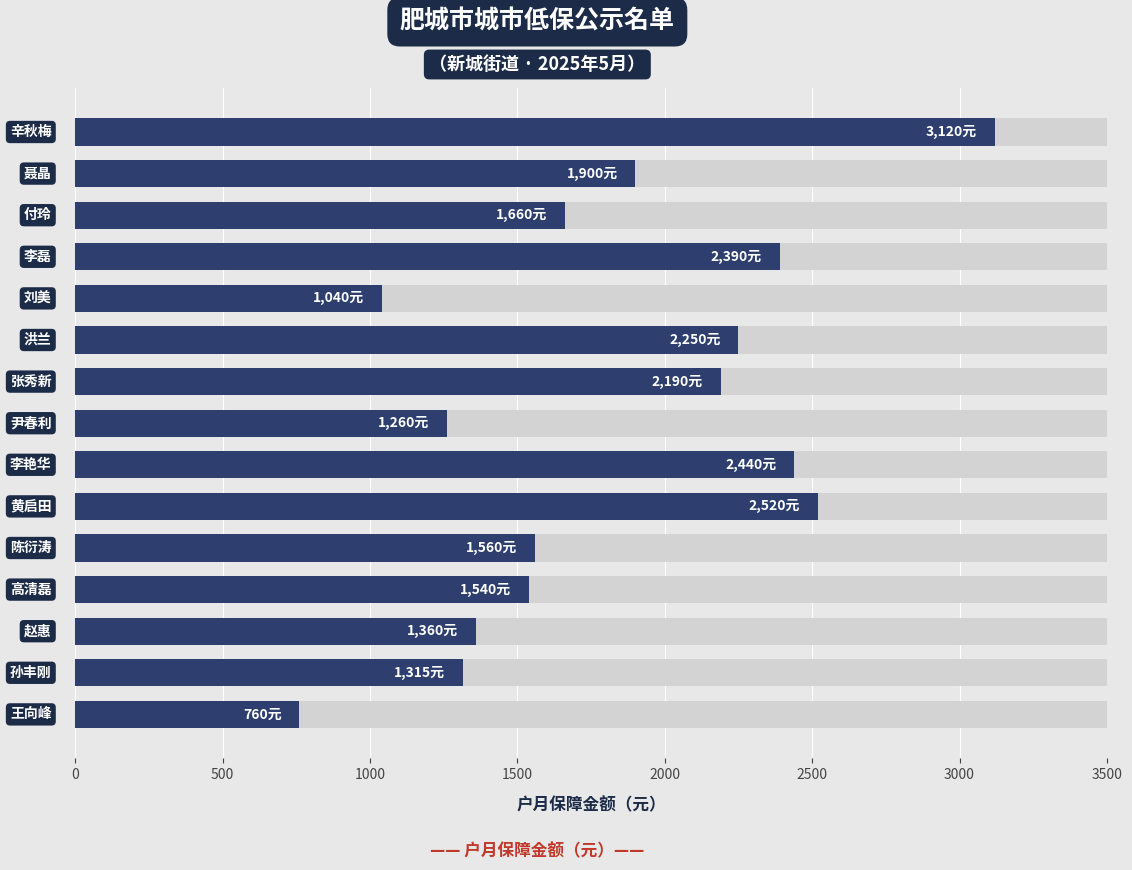

The chart shows a value of 1540 at 11. True or false?

True